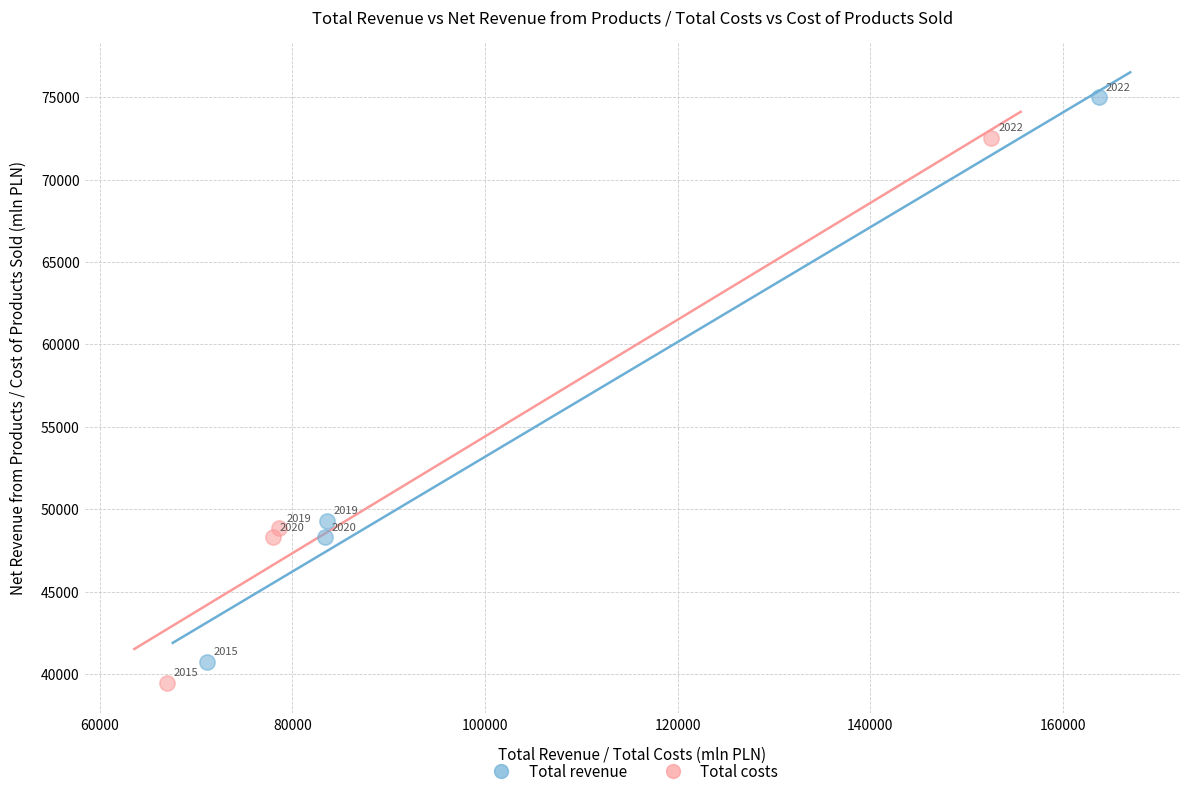

Which series contains the lowest Y value?

Total costs